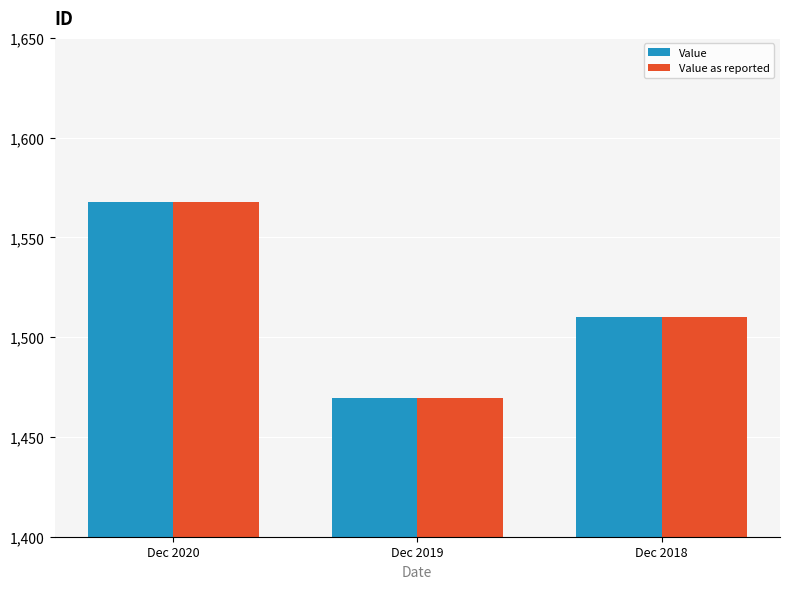

Reading right to left, what are all the values shown in this chart?

Value: Dec 2018=1510.1	Dec 2019=1469.4	Dec 2020=1567.5
Value as reported: Dec 2018=1510.1	Dec 2019=1469.4	Dec 2020=1567.5